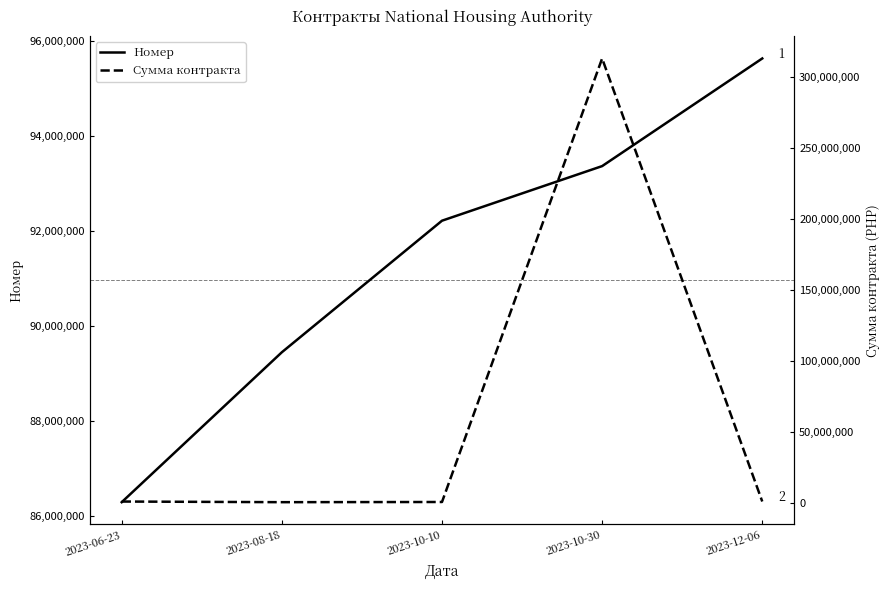

What position from the left is 2023-06-23?

1